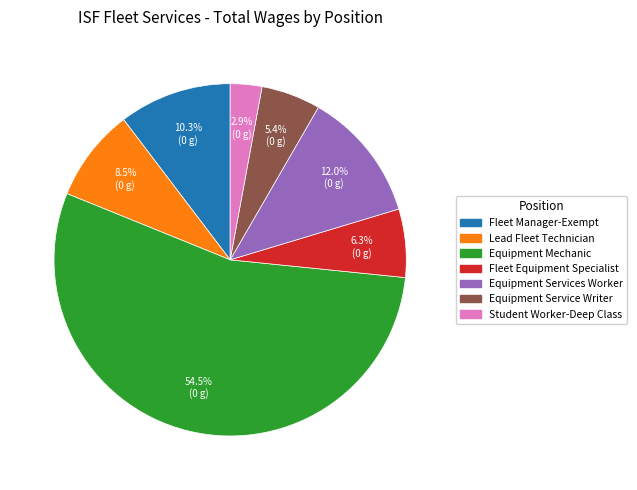

Do Student Worker-Deep Class and Equipment Mechanic together represent more than half of the pie?

Yes